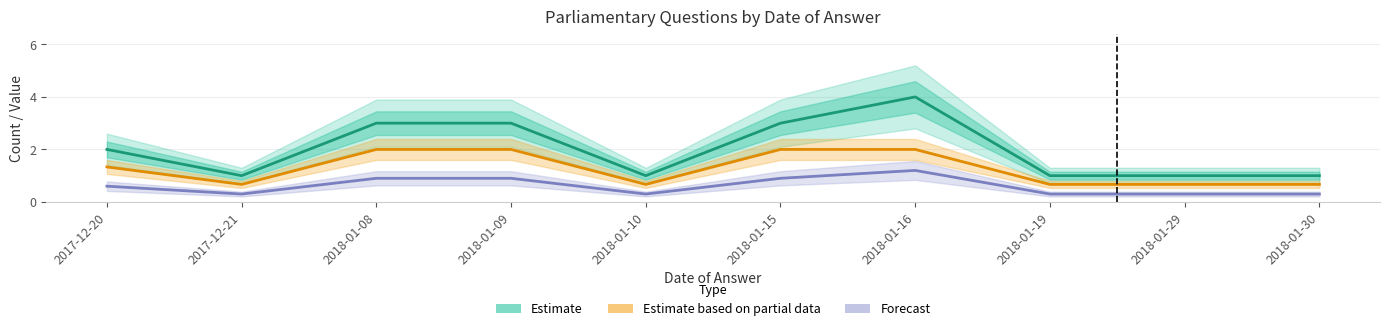

Which category has the highest value across all series?

2018-01-16